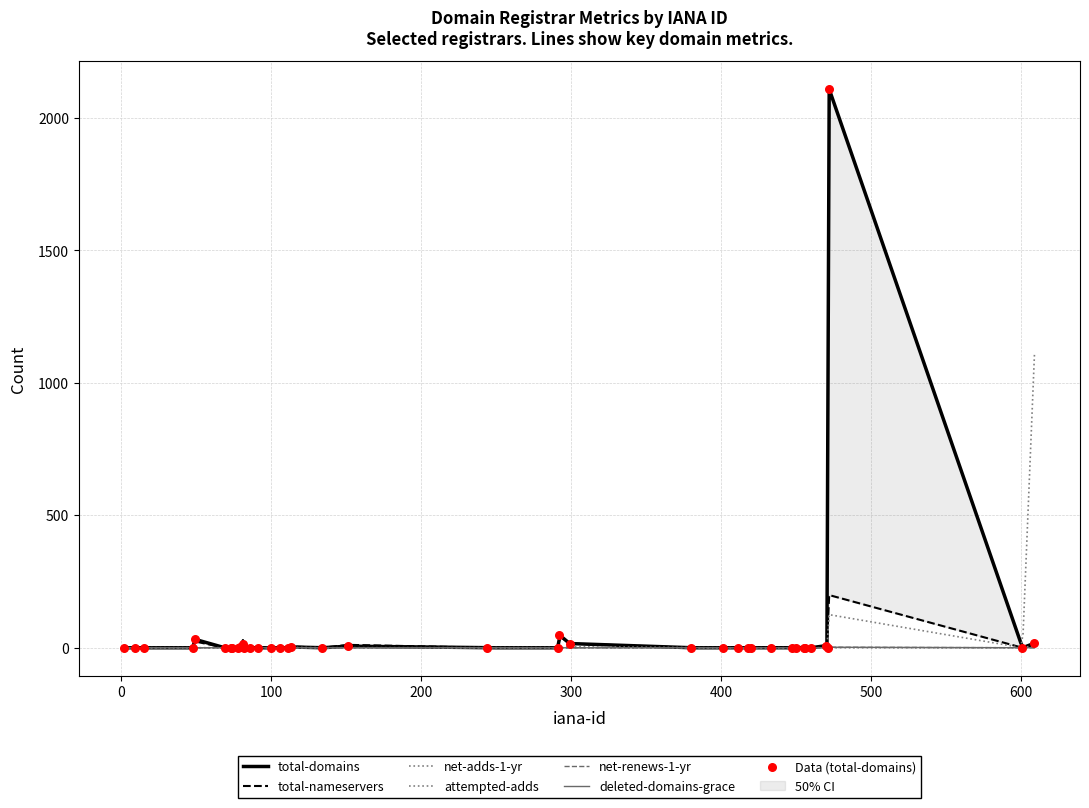

Which series reaches the minimum Y coordinate?

total-domains